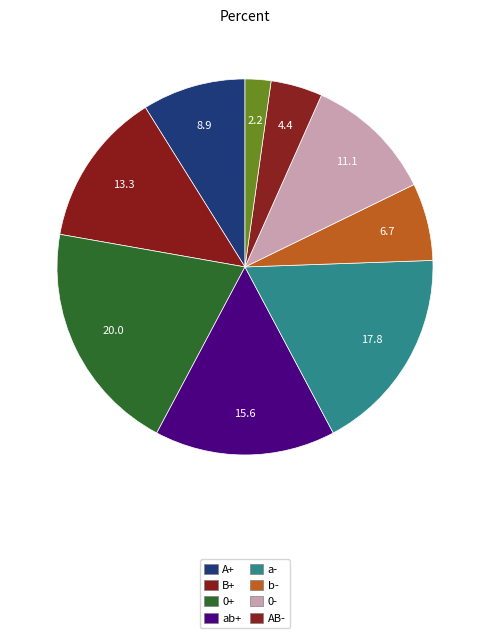

Count the number of slices in the pie.

9